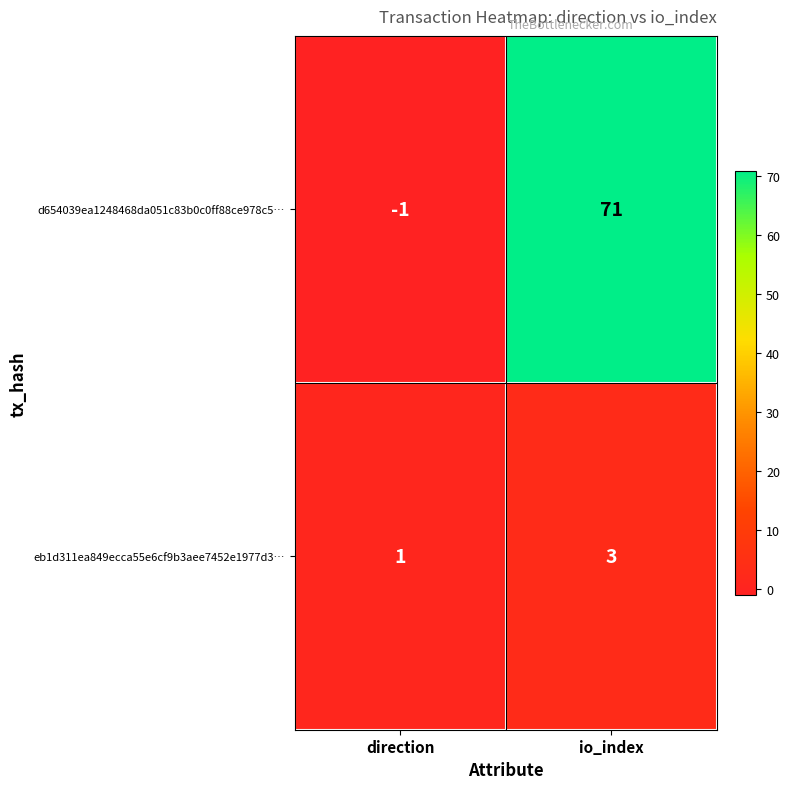

At how many categories does at least one series exceed 53?

1